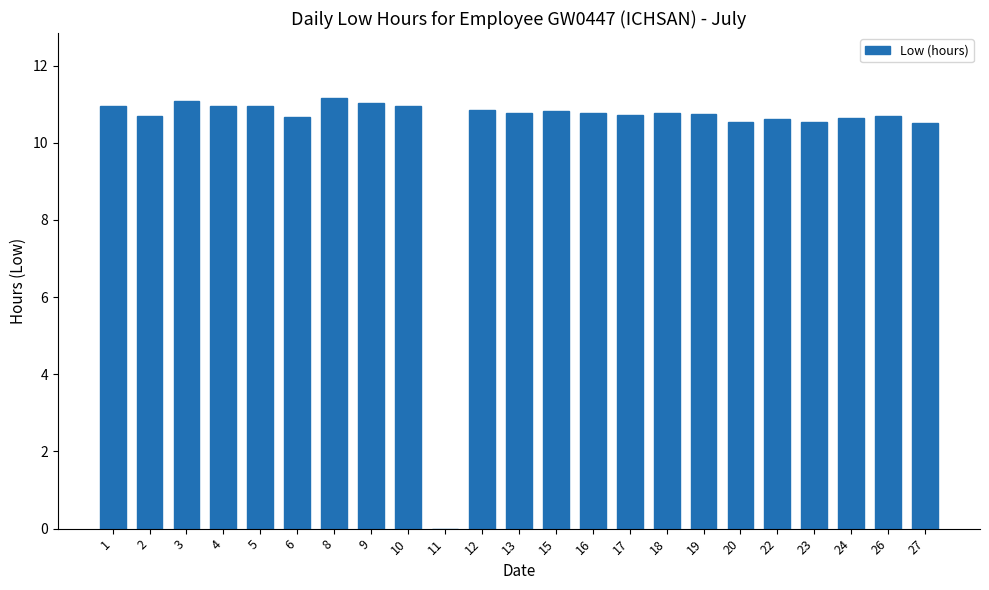

What is the greatest value displayed?

11.2